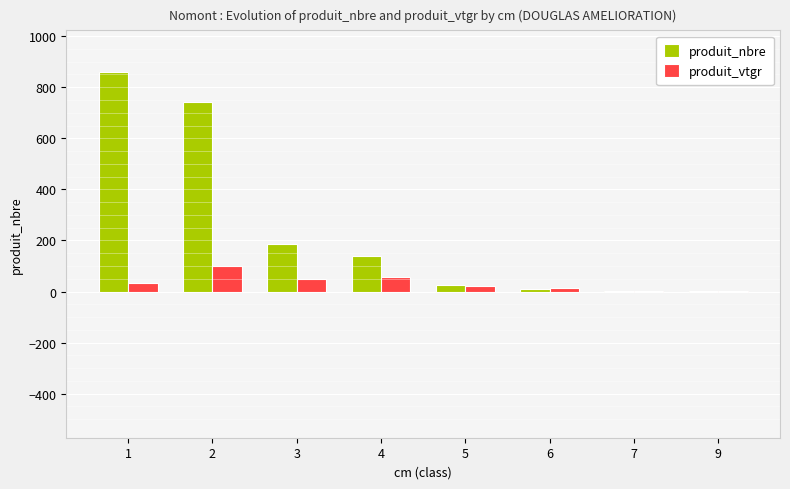

Where is produit_nbre nearest to the value 430?

3